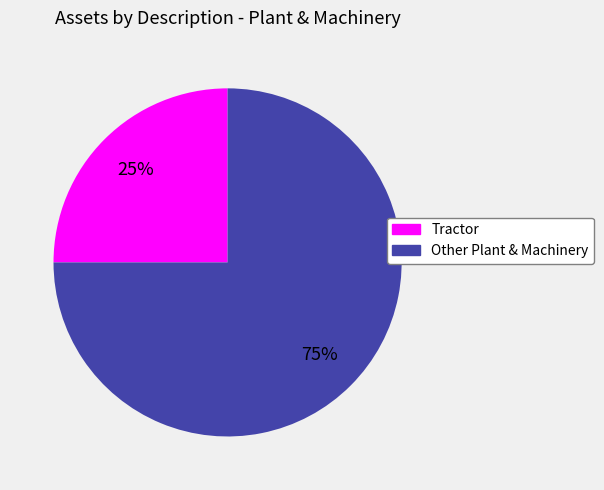

Is Other Plant & Machinery the majority of the pie?

Yes